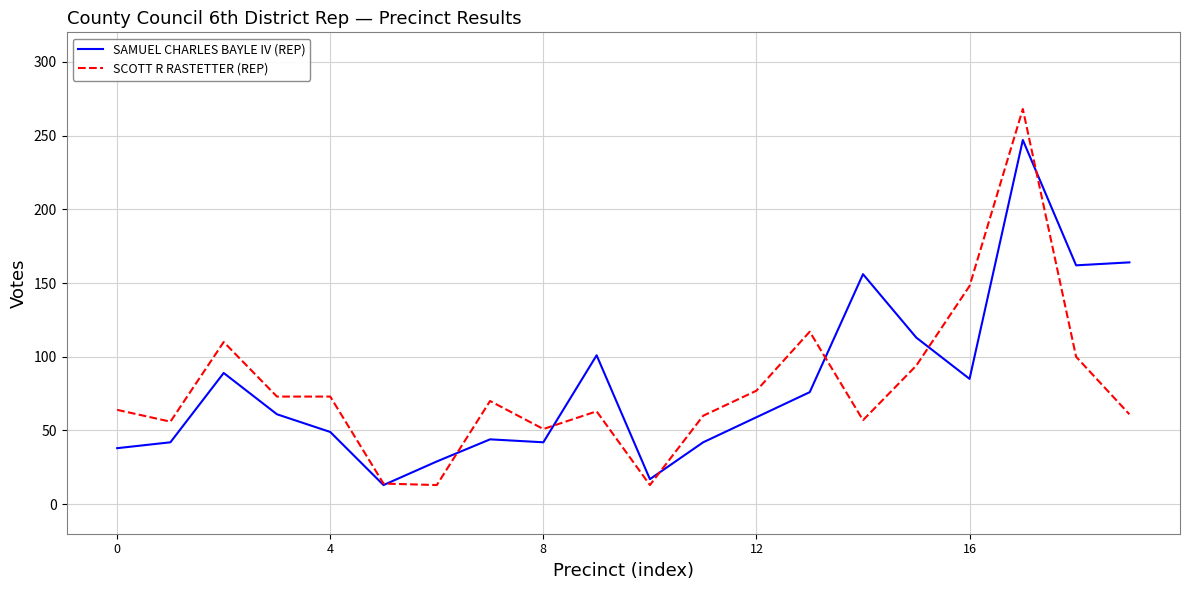

What is the maximum value for SCOTT R RASTETTER (REP)?

268